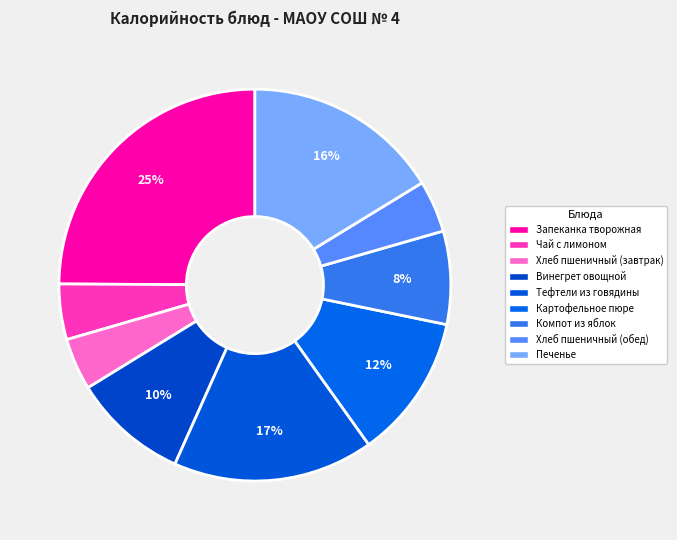

How much of the chart is everything except Хлеб пшеничный (завтрак)?

95.7%